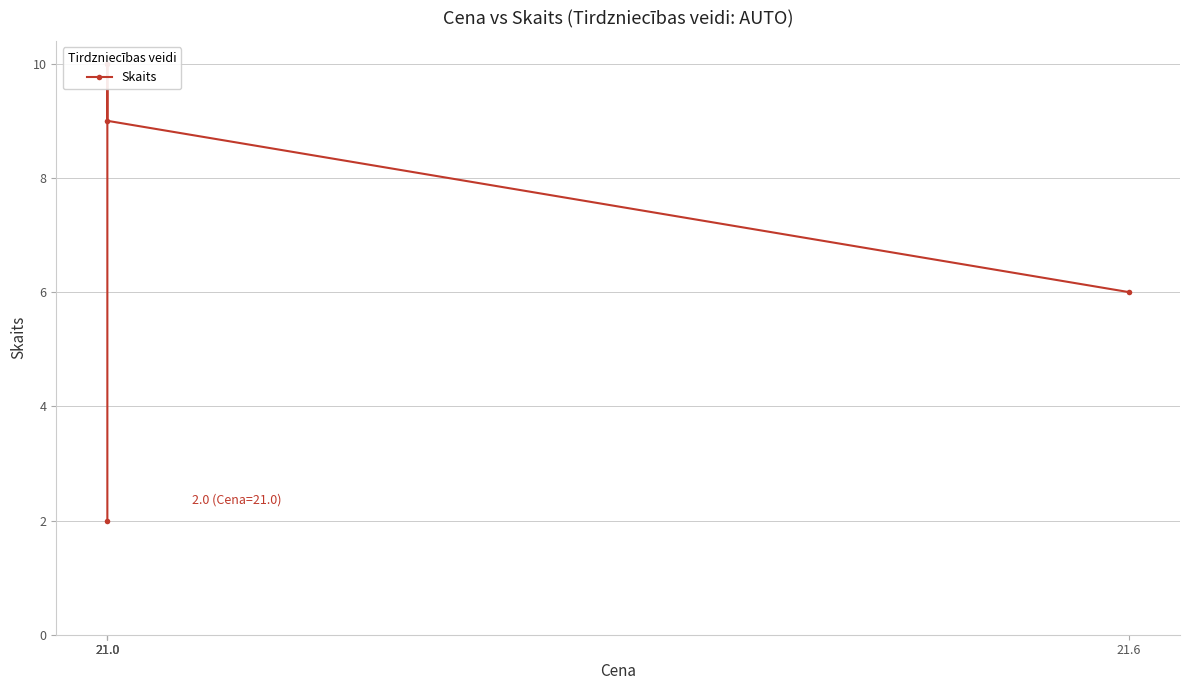

What is the difference between the maximum and minimum values?

8